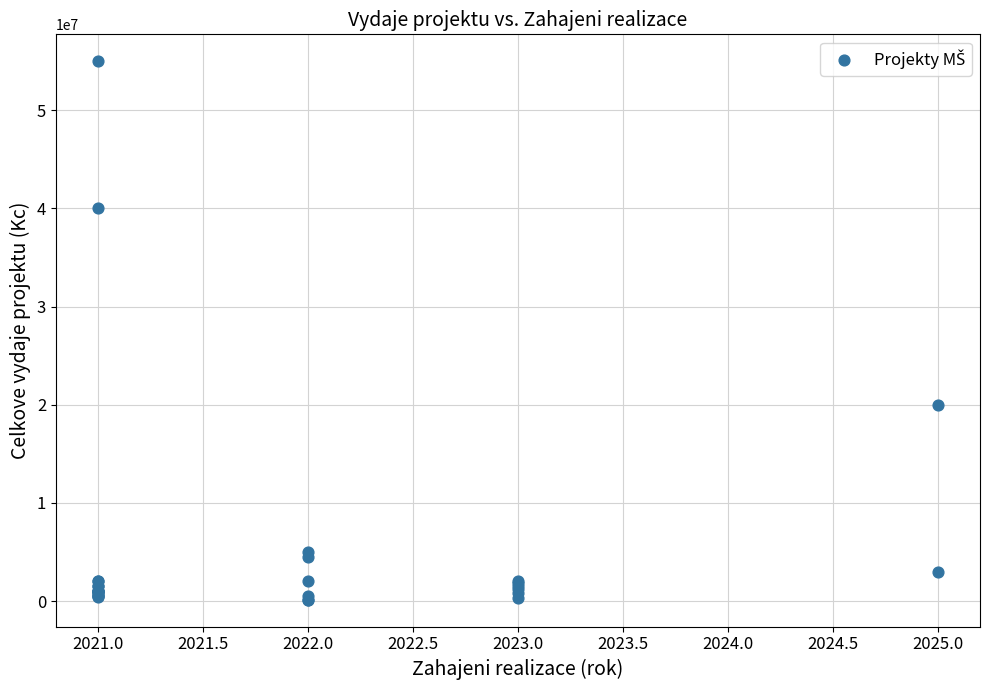

What Y value in the scatter plot is closest to 27570000?

20000000